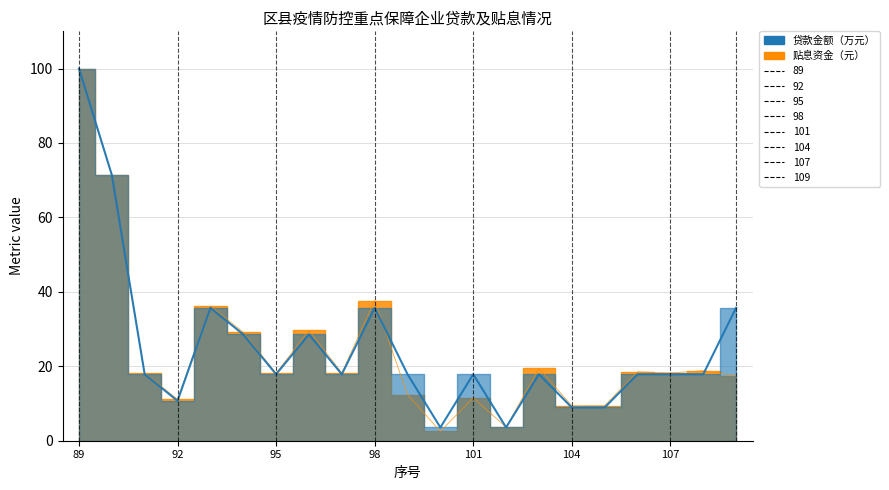

Rank the series by their average value, from highest to lowest.

贷款金额（万元）, 贴息资金（元）